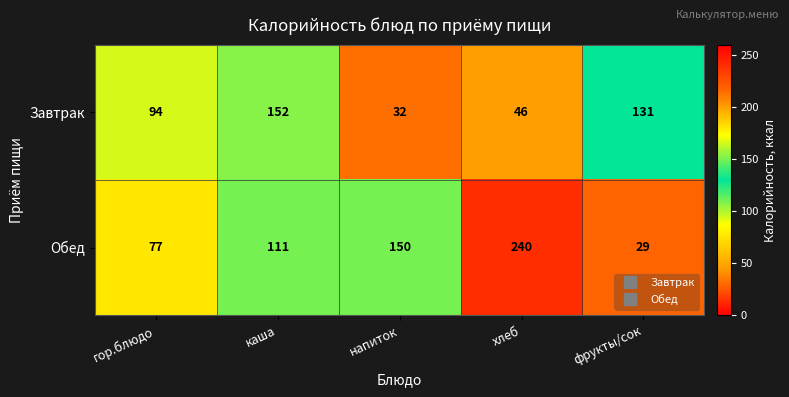

At which category is the sum across all series the highest?

хлеб